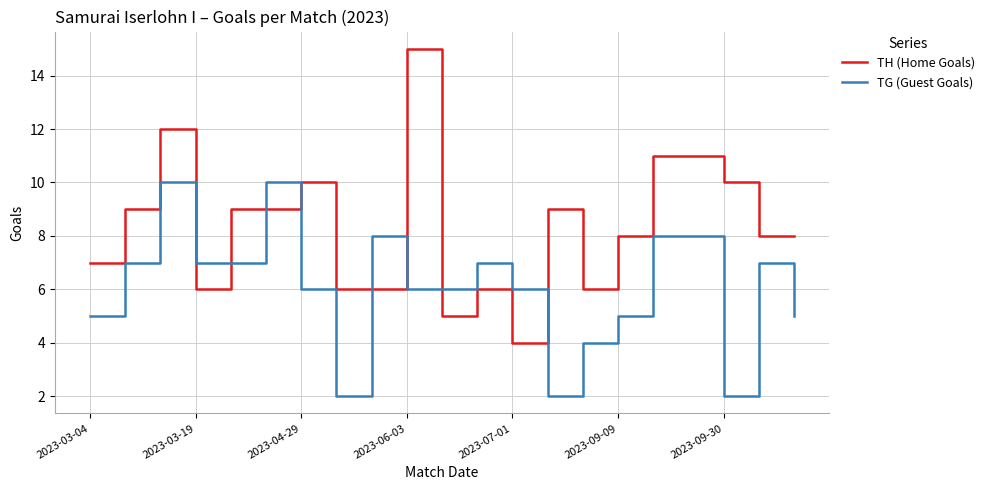

Reading left to right, what are all the values shown in this chart?

TH (Home Goals): 7	9	12	6	9	9	10	6	6	15	5	6	4	9	6	8	11	11	10	8	8
TG (Guest Goals): 5	7	10	7	7	10	6	2	8	6	6	7	6	2	4	5	8	8	2	7	5